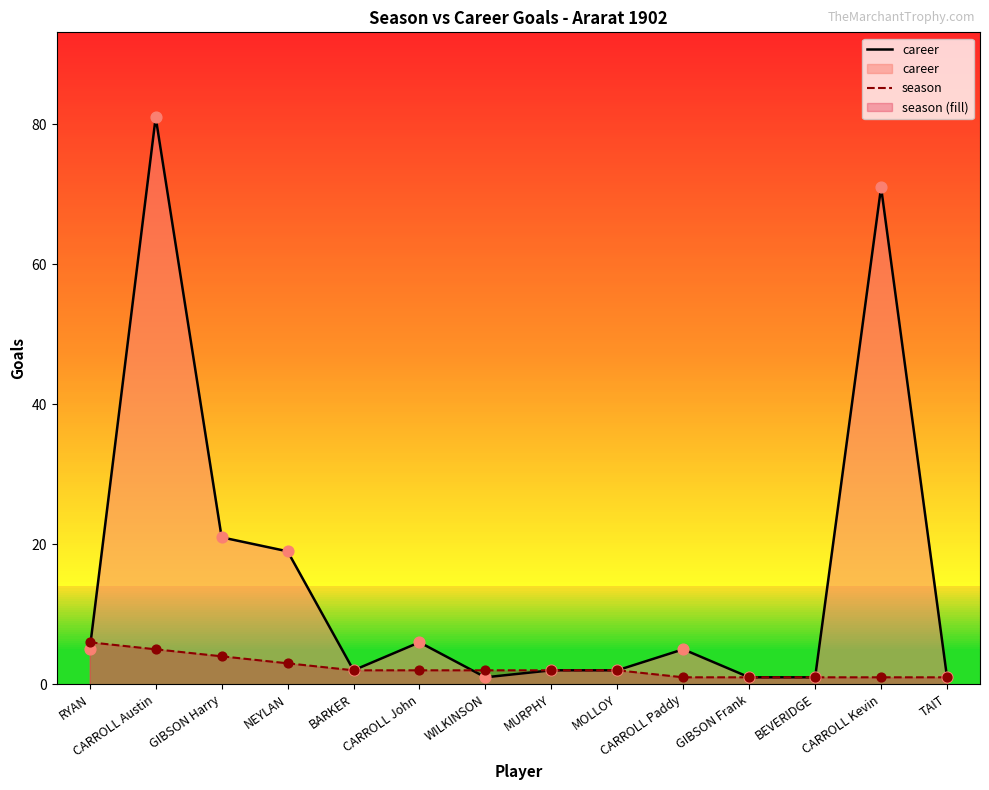

At which category is the sum across all series the highest?

CARROLL Austin